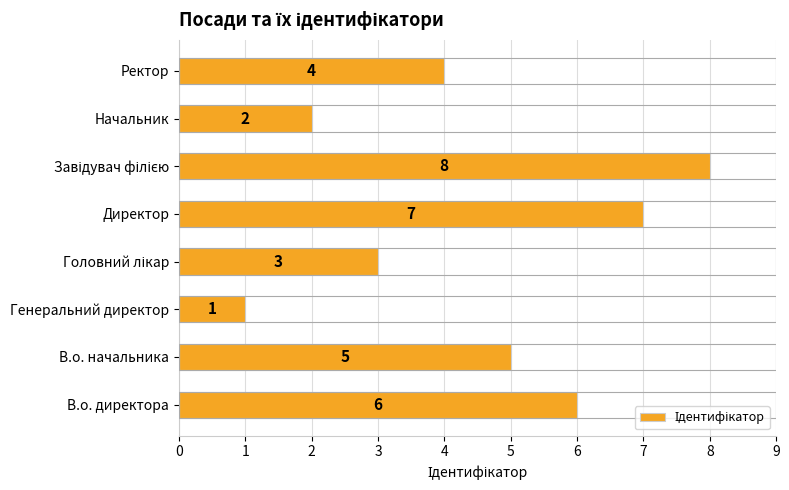

The value at В.о. начальника is 5. True or false?

True